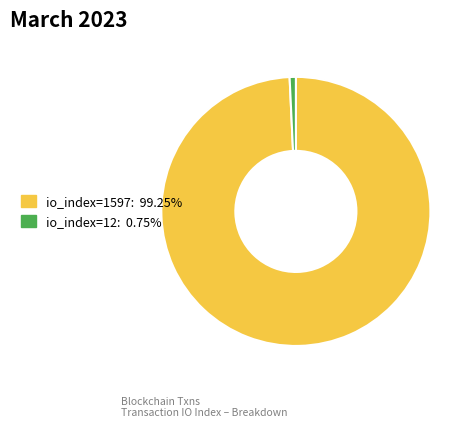

Is there a majority slice in this chart?

Yes